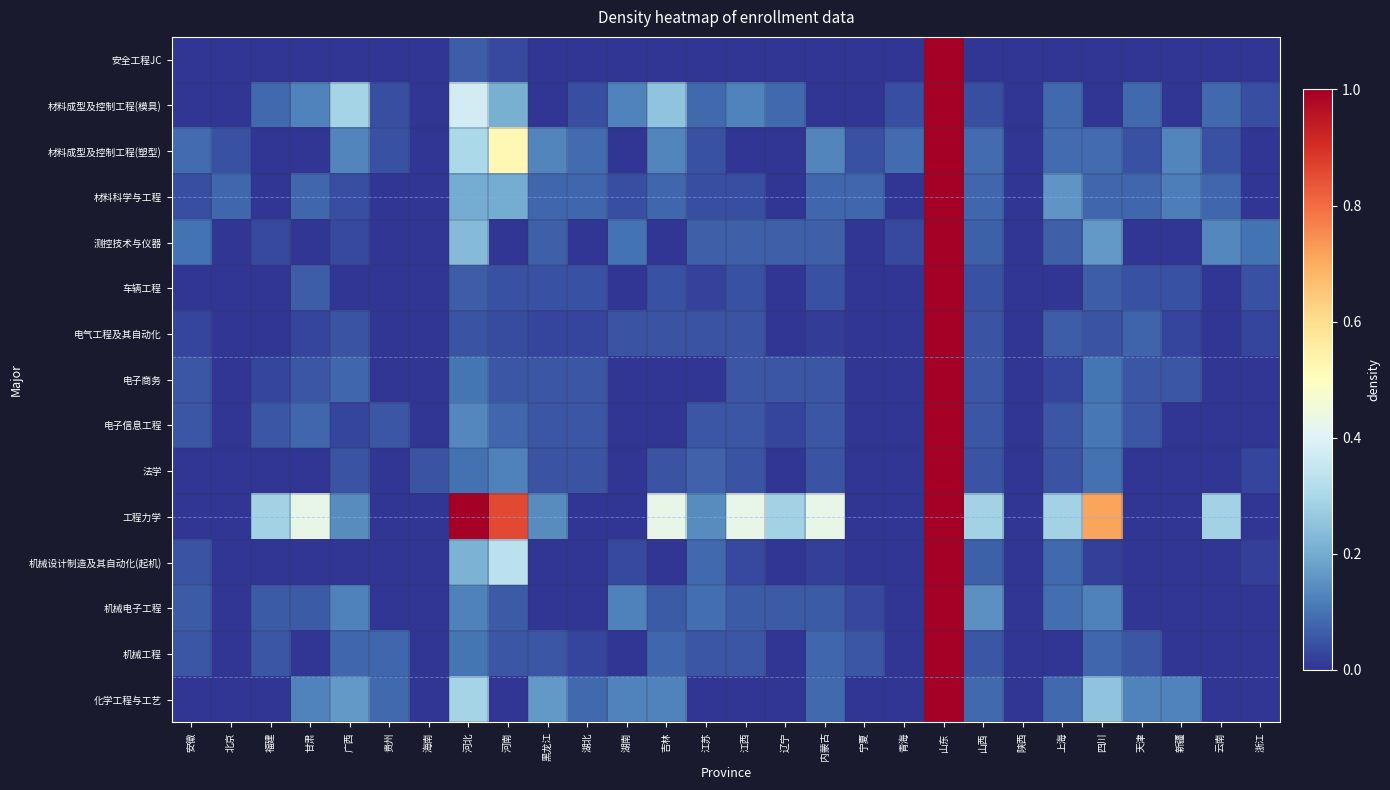

What is the greatest value displayed?

1.0